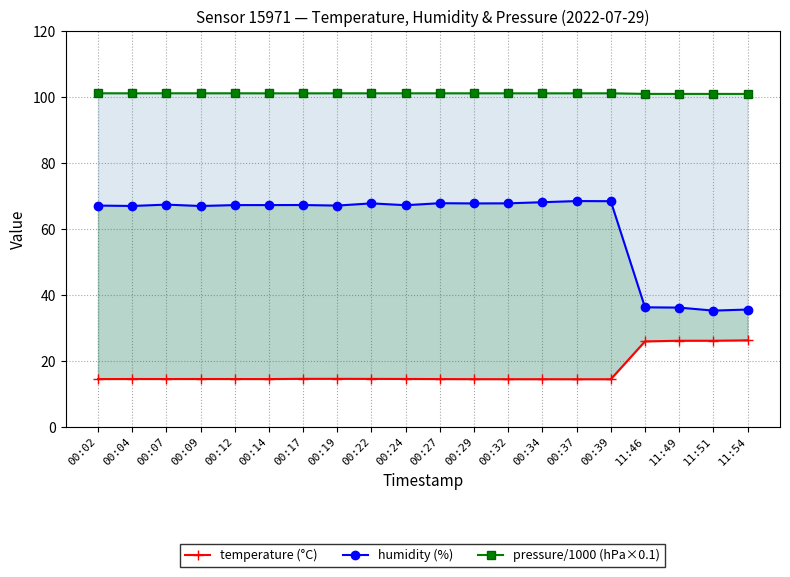

At which category is the sum across all series the highest?

00:37